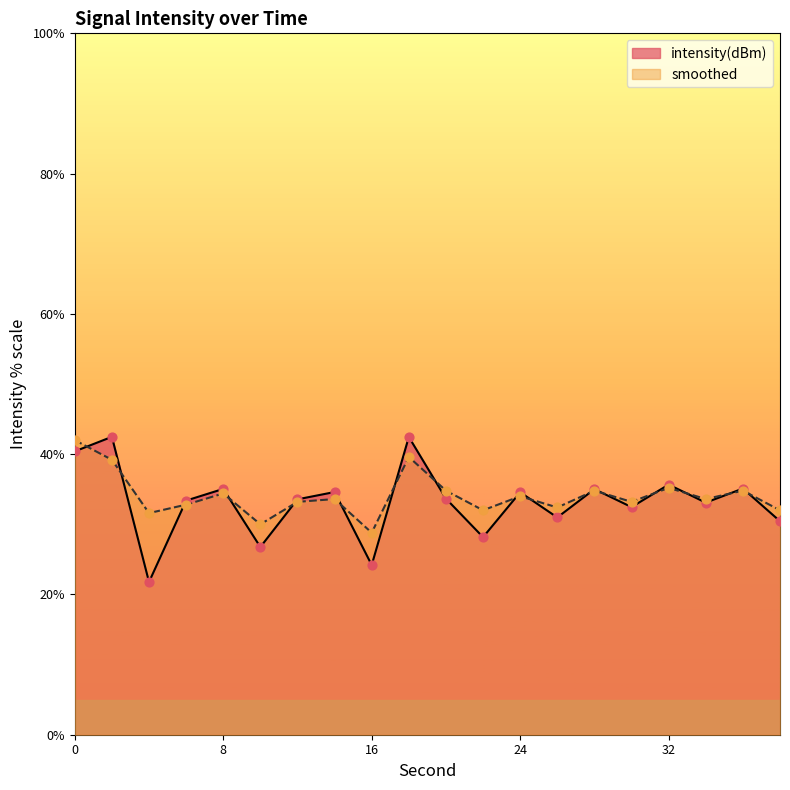

Which series reaches the maximum Y coordinate?

intensity(dBm)